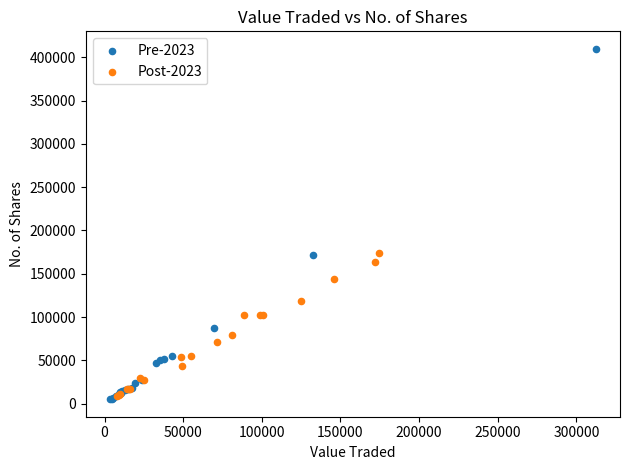

Which series reaches the maximum Y coordinate?

Pre-2023